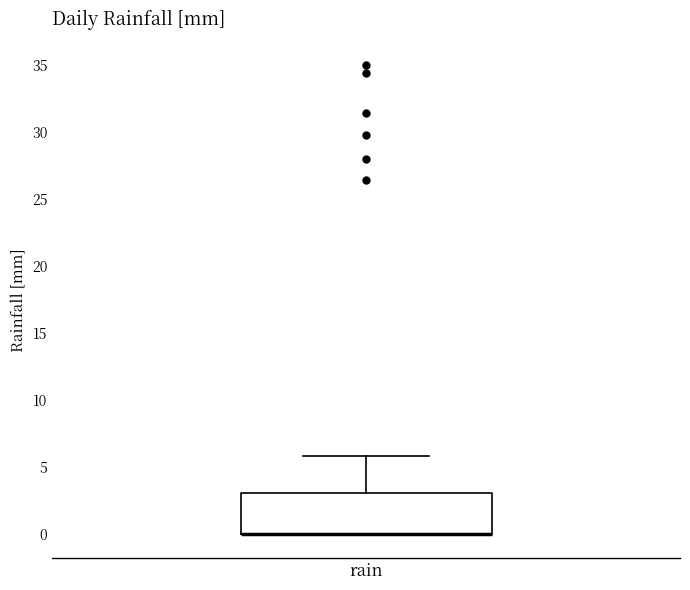

Where does the upper whisker of the box for rain end on the y-axis? The values are not printed on the chart, so give them approximately, as read against the axis.

6